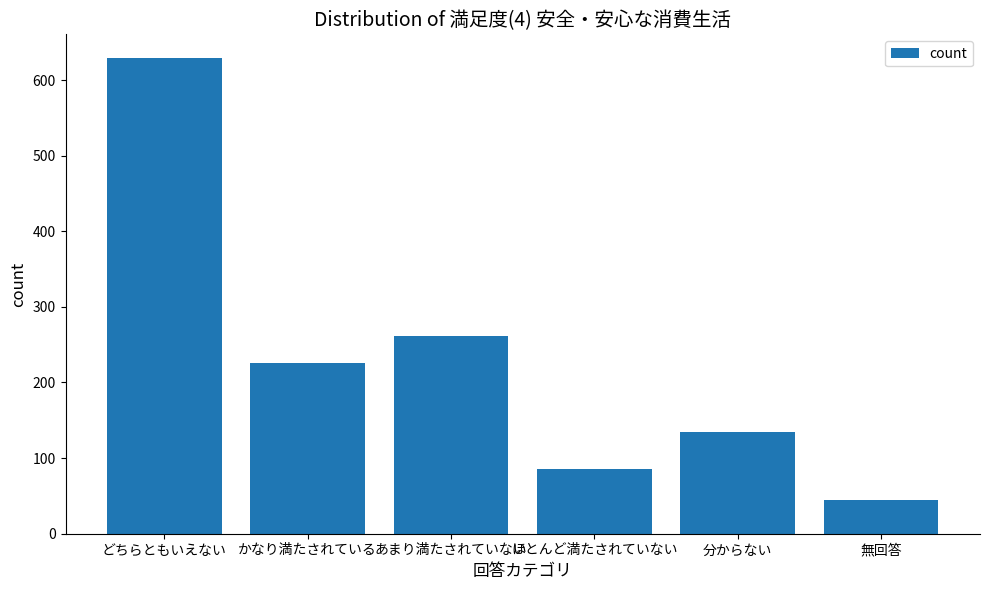

What is the label of the 4th bar from the left?

ほとんど満たされていない